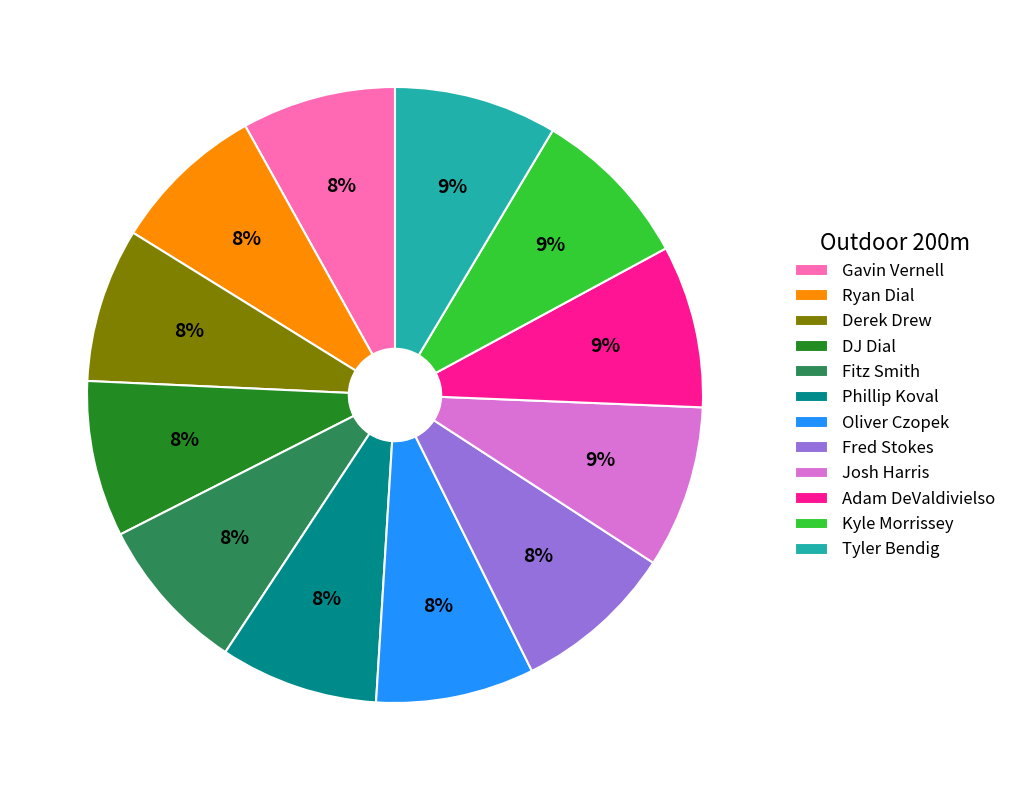

To the nearest percent, what percentage of the pie is Fitz Smith?

8%